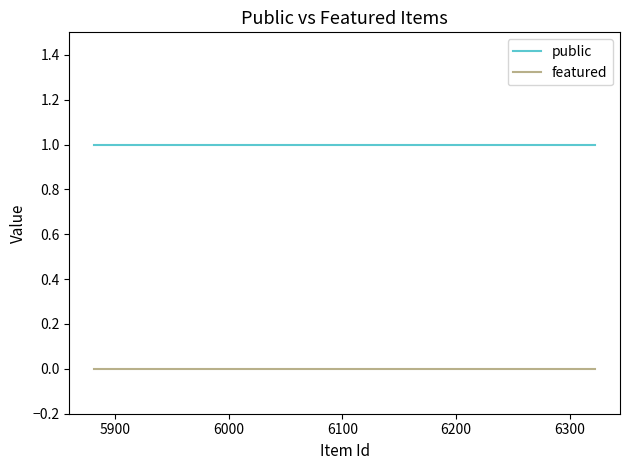

List the series in order of their peak value, lowest first.

featured, public